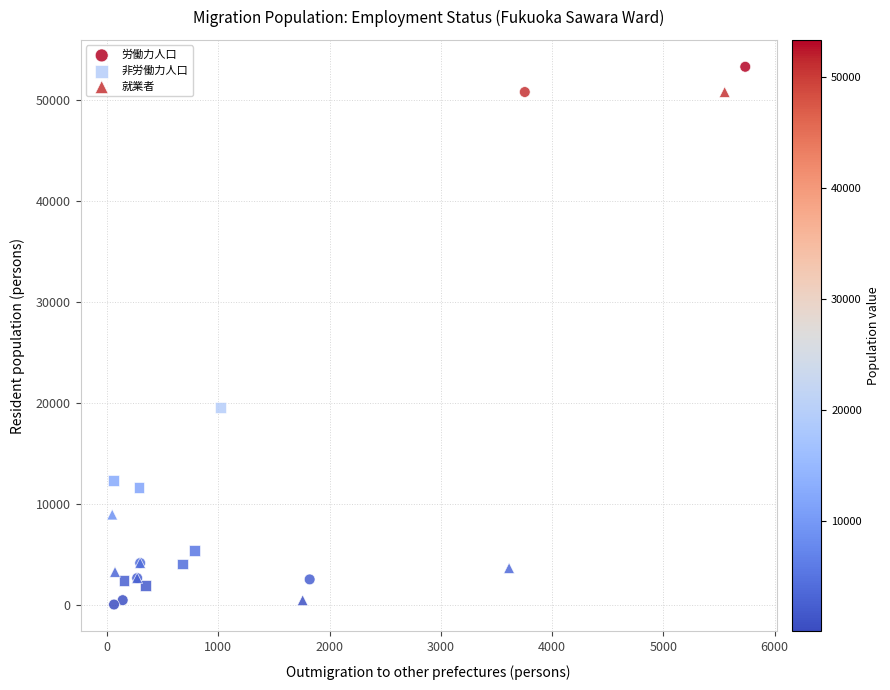

Which series has the largest Y range (max minus min)?

労働力人口